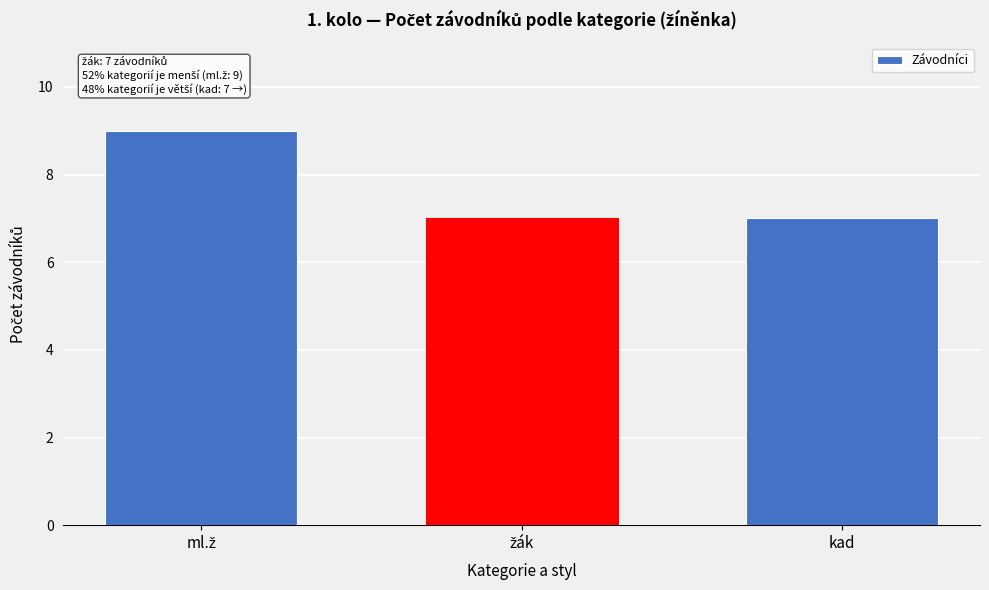

Reading left to right, extract all data points from this chart.

9	7	7